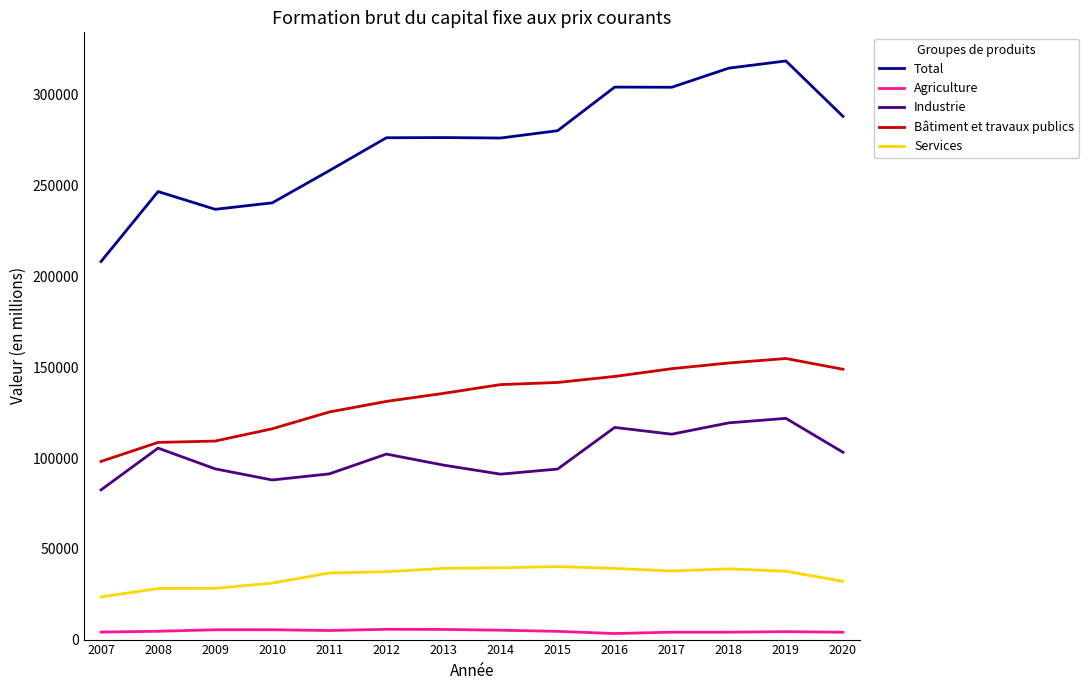

What is the average value of the Services series?

34975